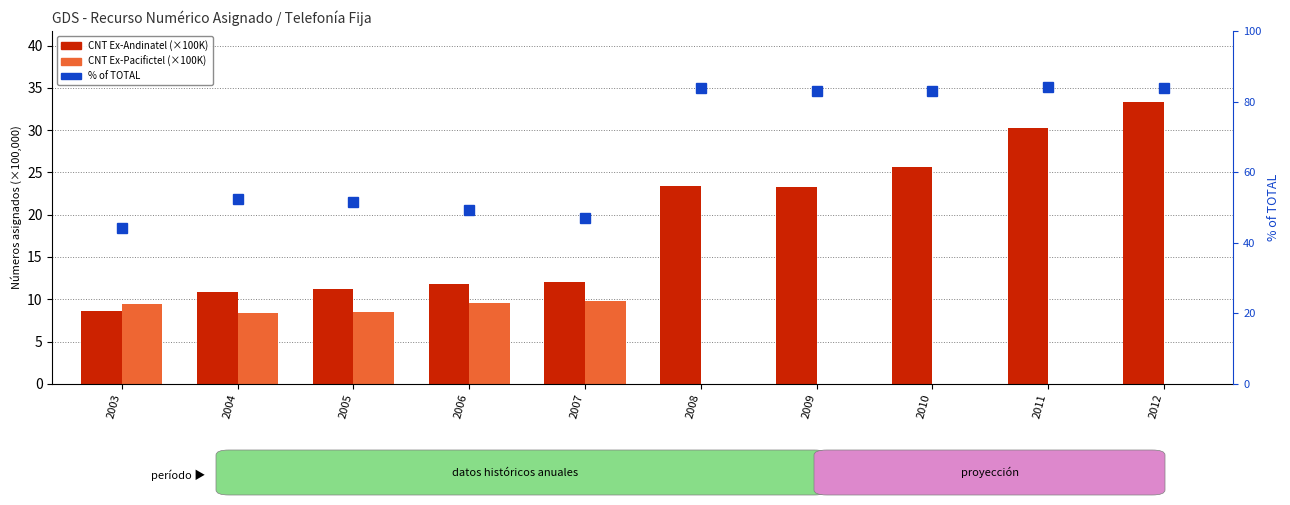

Where is % of TOTAL nearest to the value 64?

2004